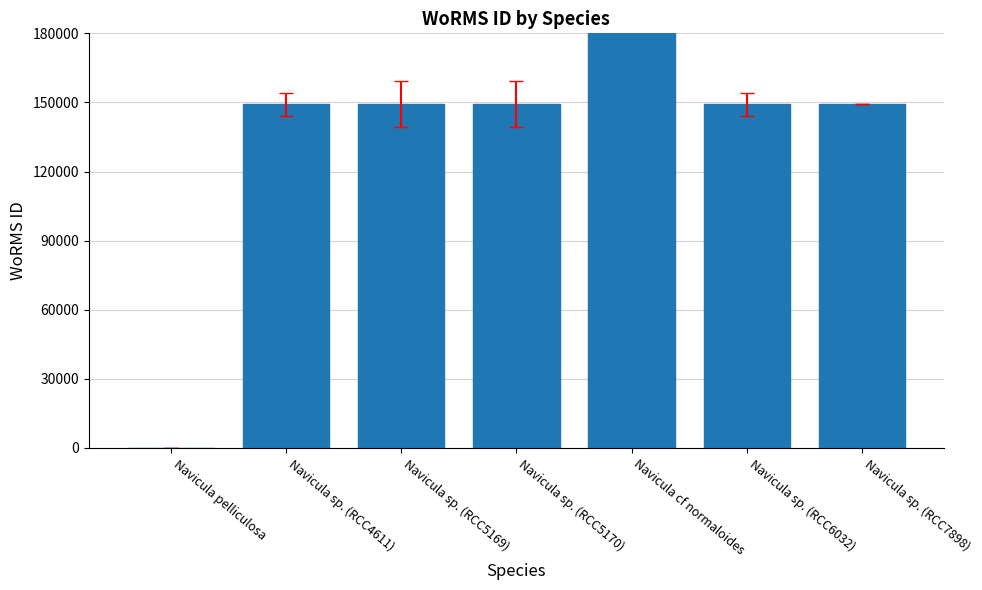

What is the maximum value shown in the chart?

620796